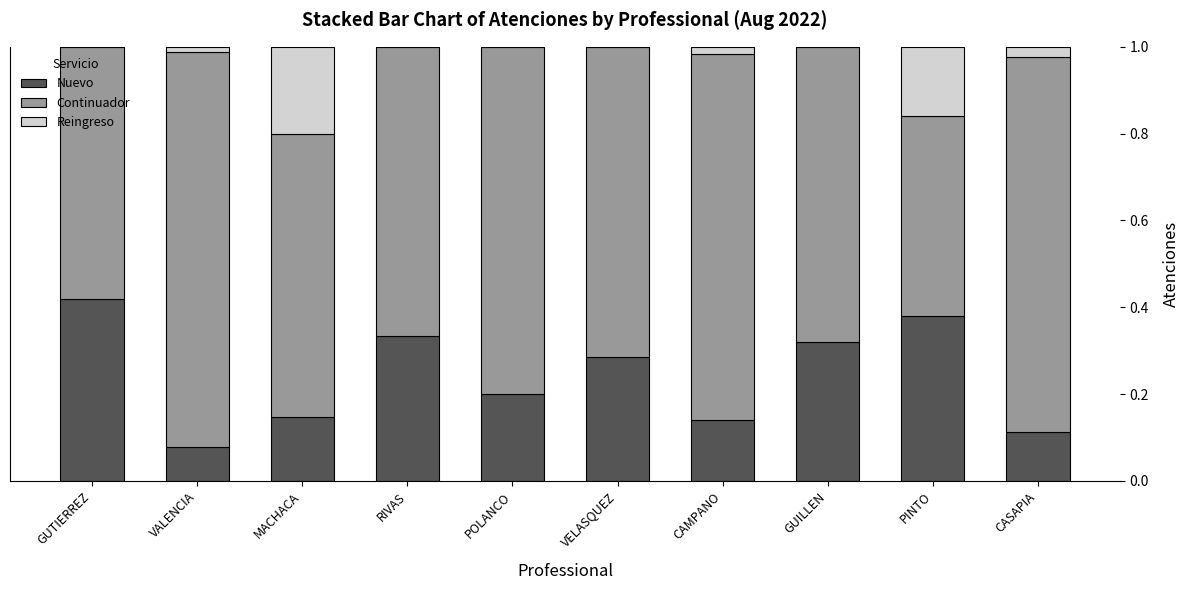

Is it true that Nuevo equals 0.4 at VELASQUEZ?

False